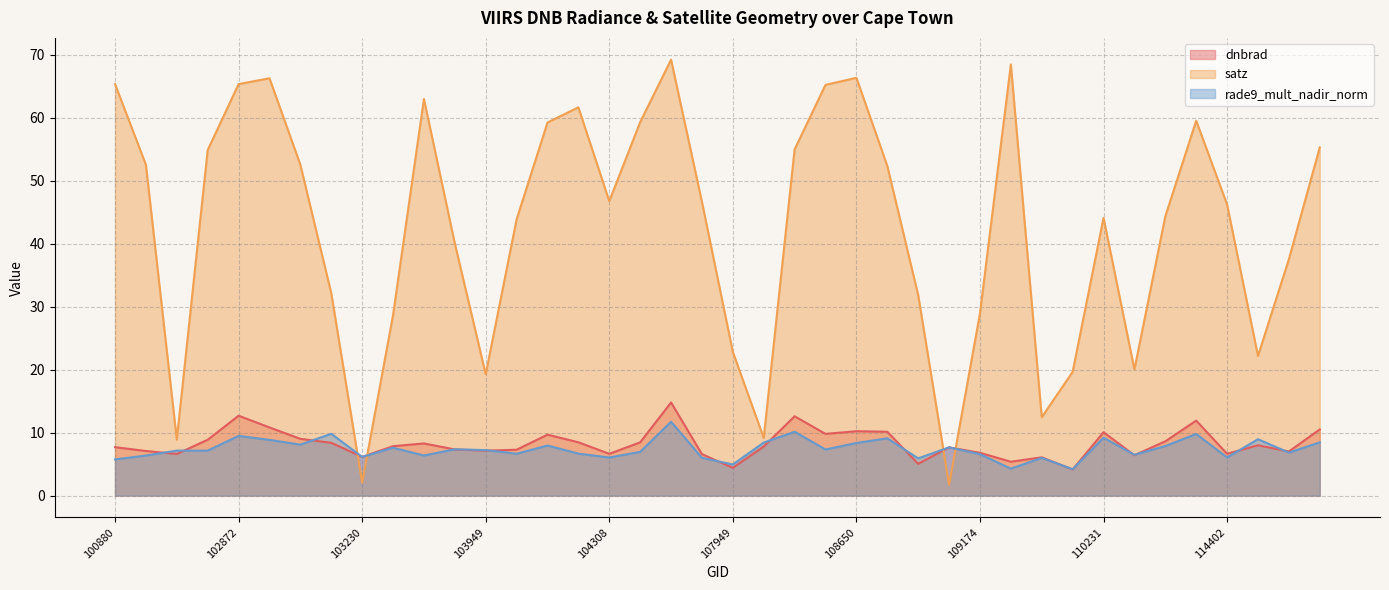

What is the maximum value shown in the chart?

69.2